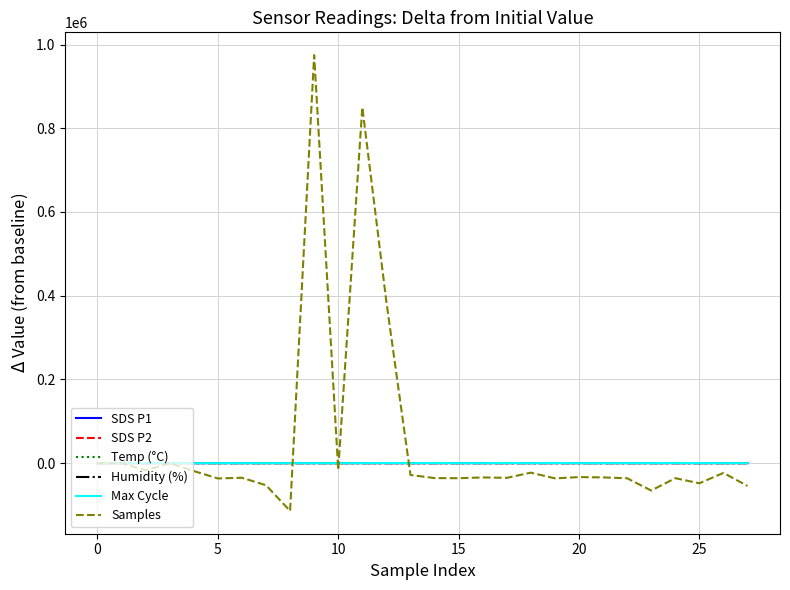

What is the minimum value shown in the chart?

-114269.0